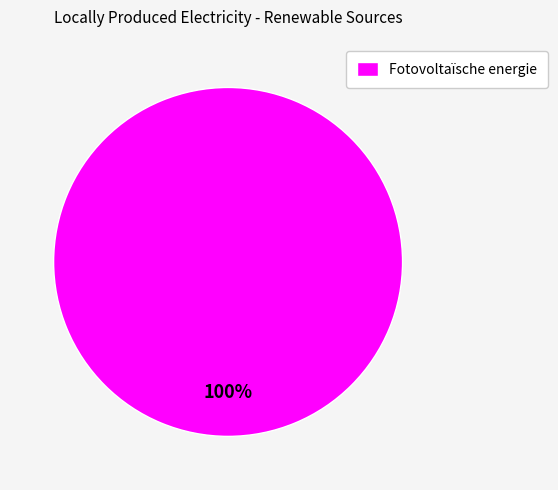

Does Fotovoltaïsche energie represent more than half of the total?

Yes